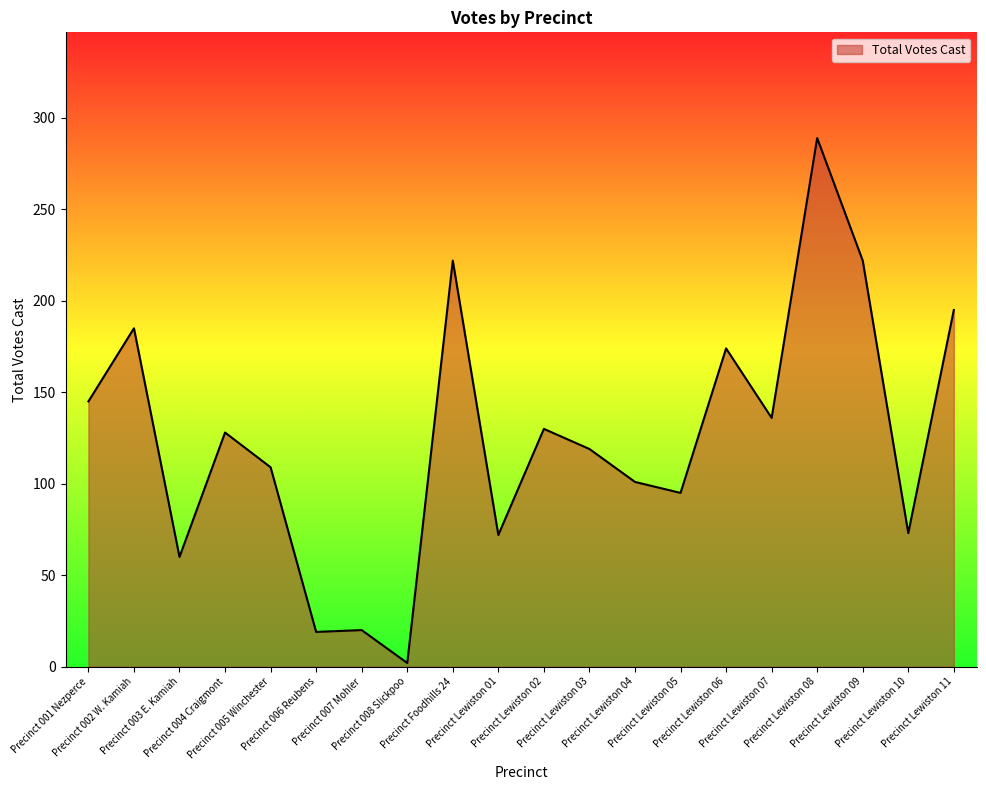

What is the difference between the maximum and minimum values?

287